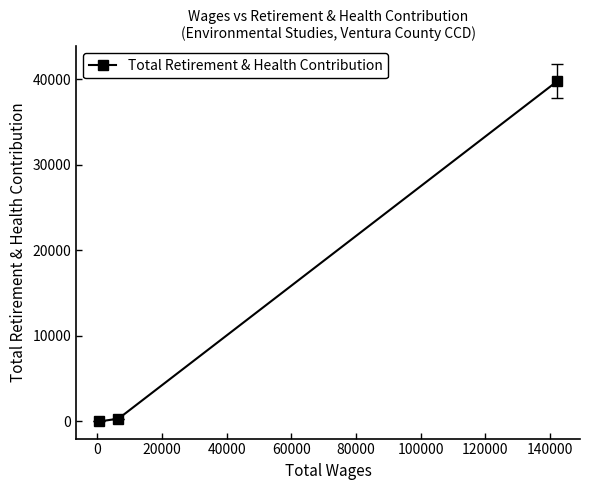

What is the difference between the maximum and minimum values?

39786